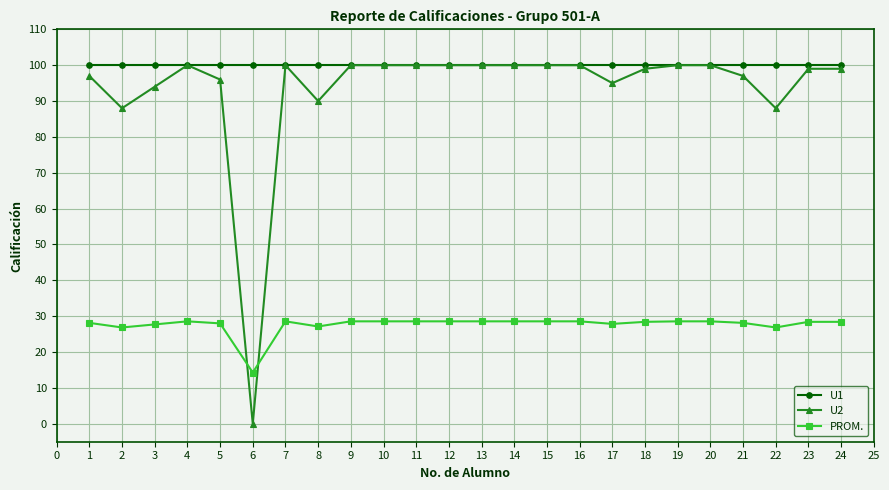

Which series has the widest spread of values?

U2